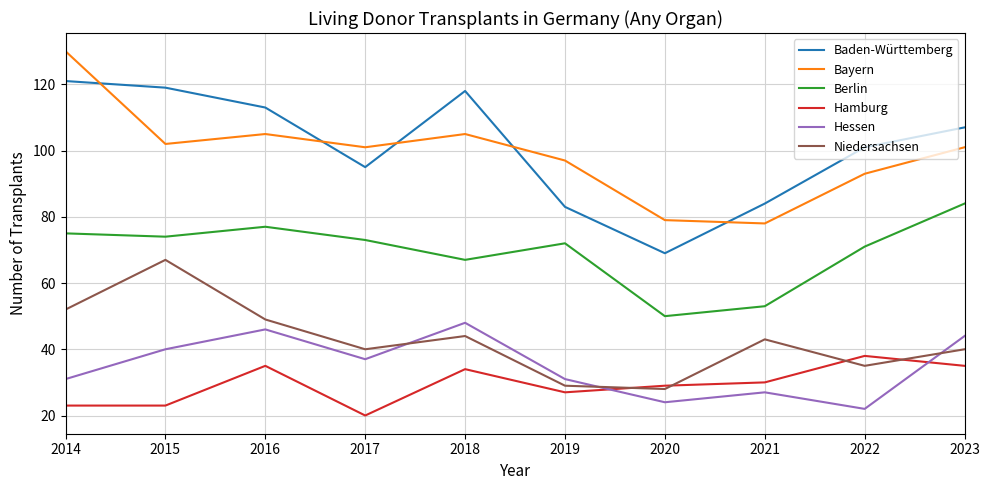

Reading right to left, what are all the values shown in this chart?

Baden-Württemberg: 107	101	84	69	83	118	95	113	119	121
Bayern: 101	93	78	79	97	105	101	105	102	130
Berlin: 84	71	53	50	72	67	73	77	74	75
Hamburg: 35	38	30	29	27	34	20	35	23	23
Hessen: 44	22	27	24	31	48	37	46	40	31
Niedersachsen: 40	35	43	28	29	44	40	49	67	52